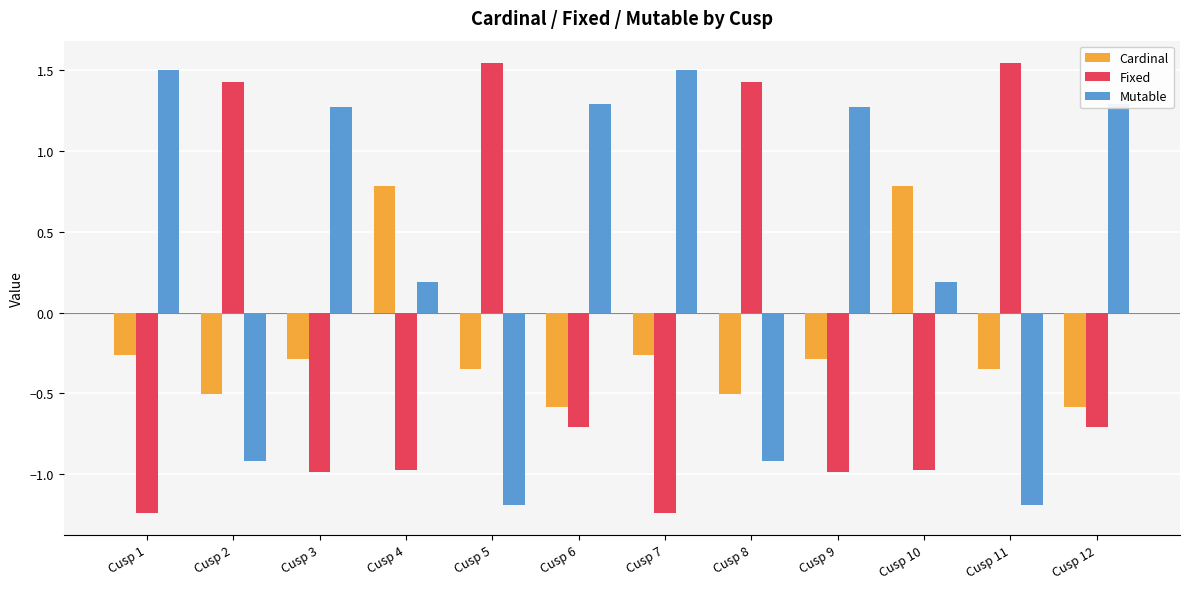

What is the sum of all Mutable values?

4.3